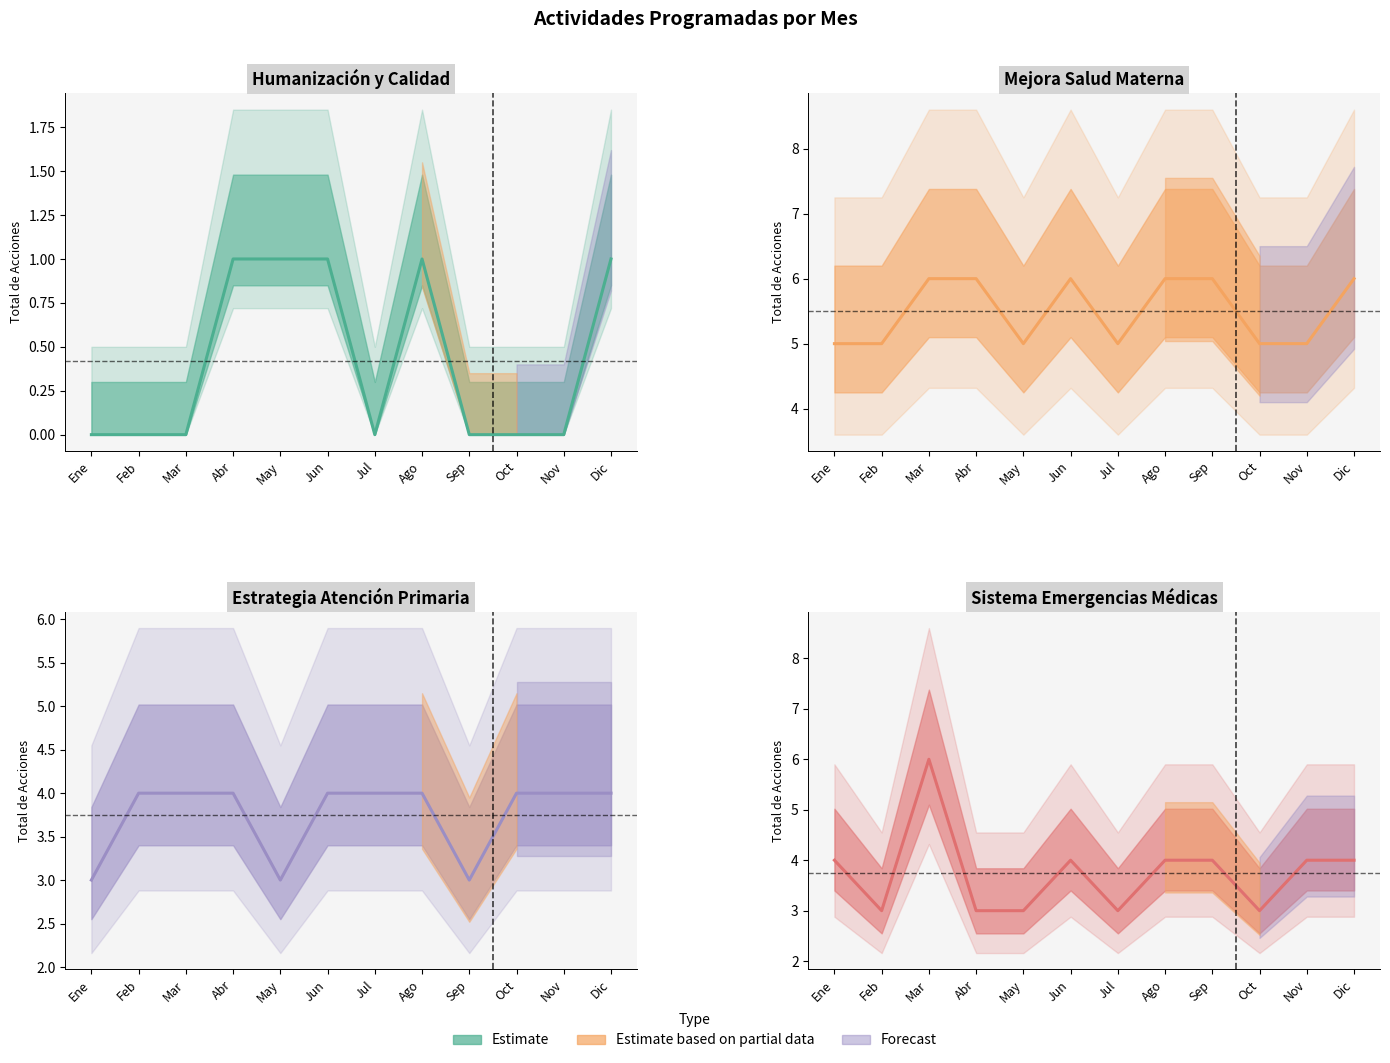

True or false: Humanización y Calidad has a value of 1 at Feb.

False